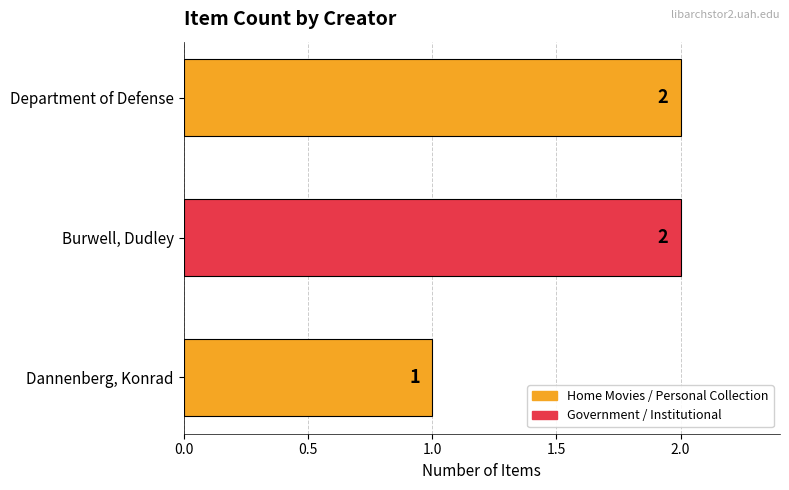

At which category does the chart reach its minimum across all series?

Dannenberg, Konrad